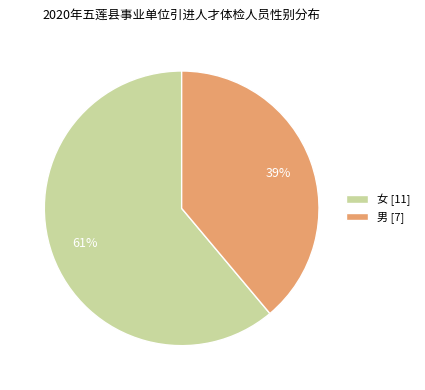

To the nearest percent, what percentage of the pie is 女?

61%